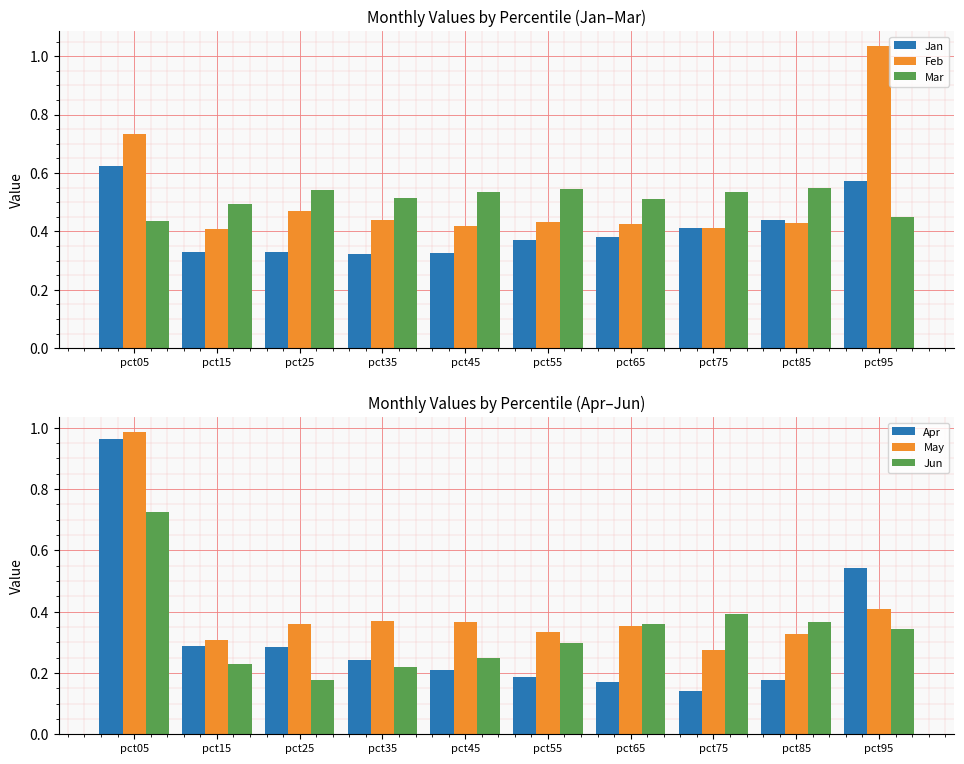

Is the value of Jun at pct05 greater than the value of Mar at pct55?

Yes